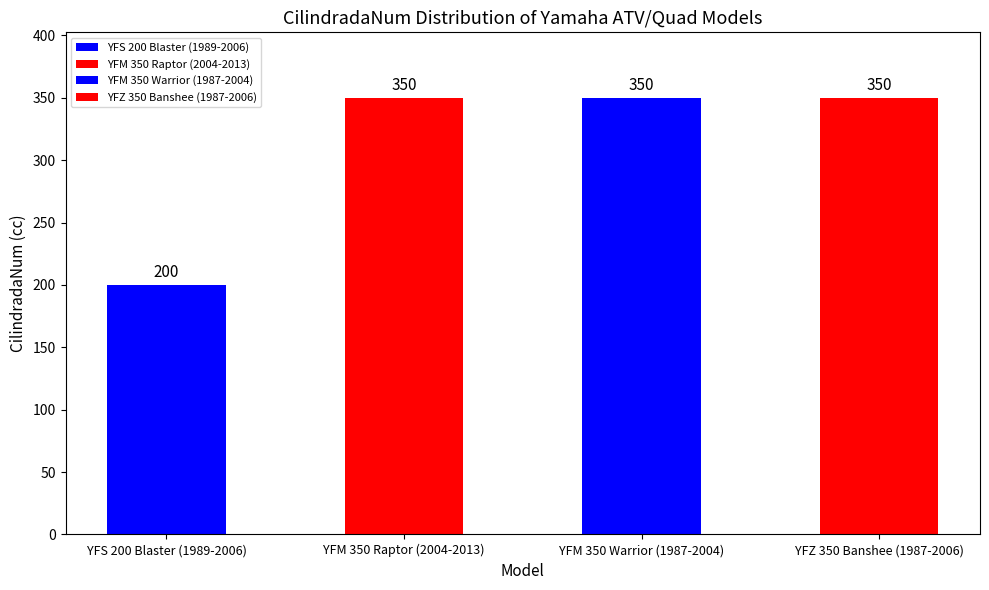

Where is the data nearest to the value 275?

YFS 200 Blaster (1989-2006)